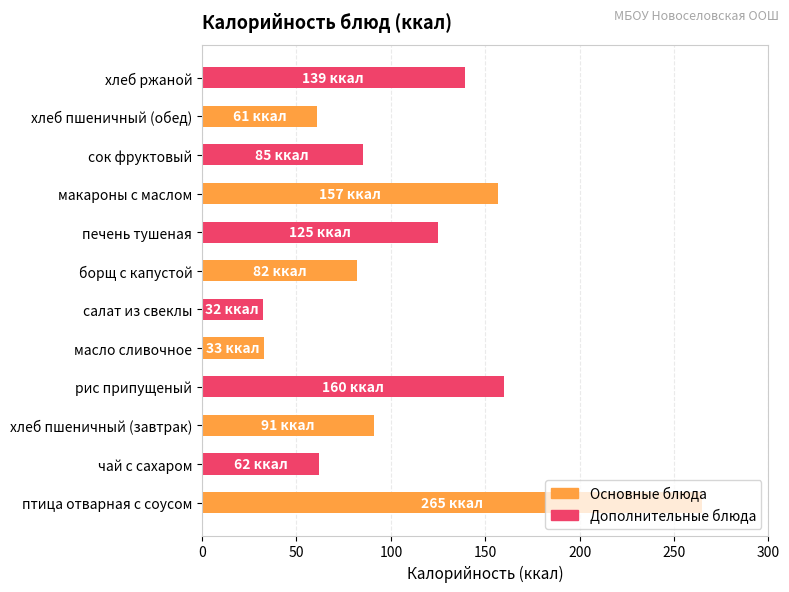

Between масло сливочное and сок фруктовый, which is larger?

сок фруктовый